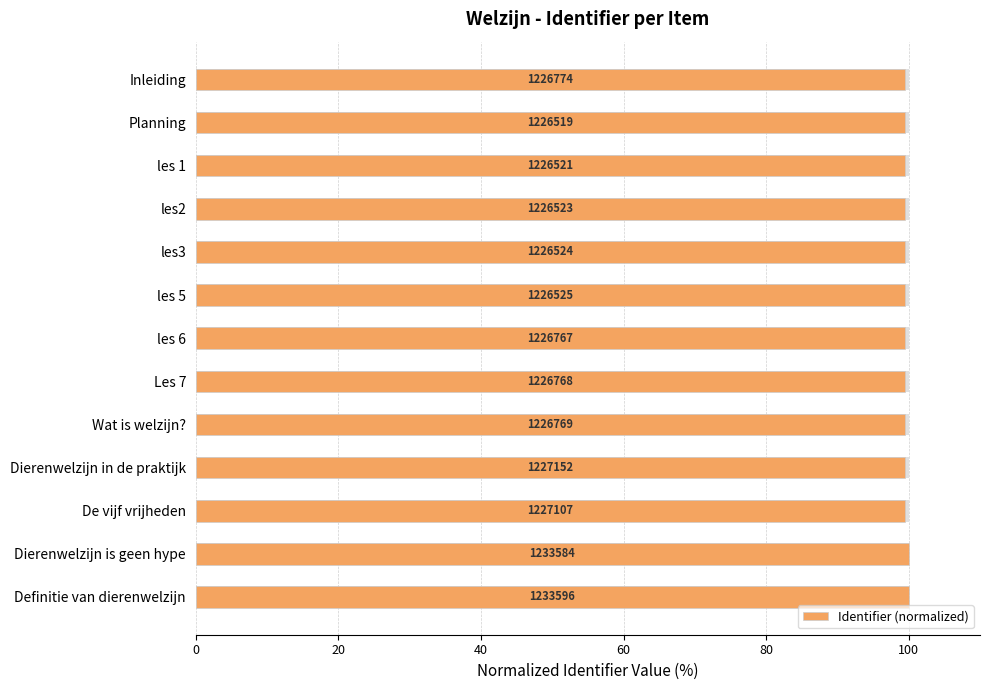

What position from the left is Wat is welzijn??

9